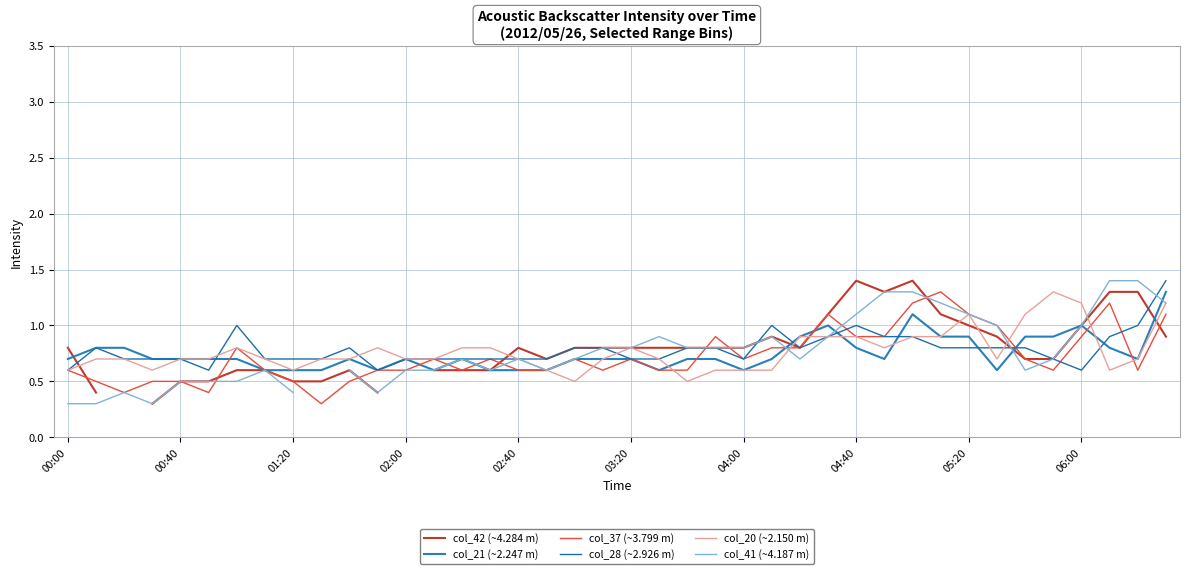

How many lines are shown in the chart?

6